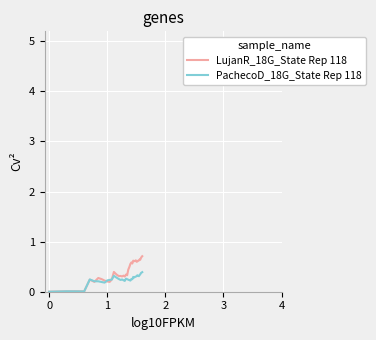

Which series has the largest range (max minus min)?

LujanR_18G_State Rep 118